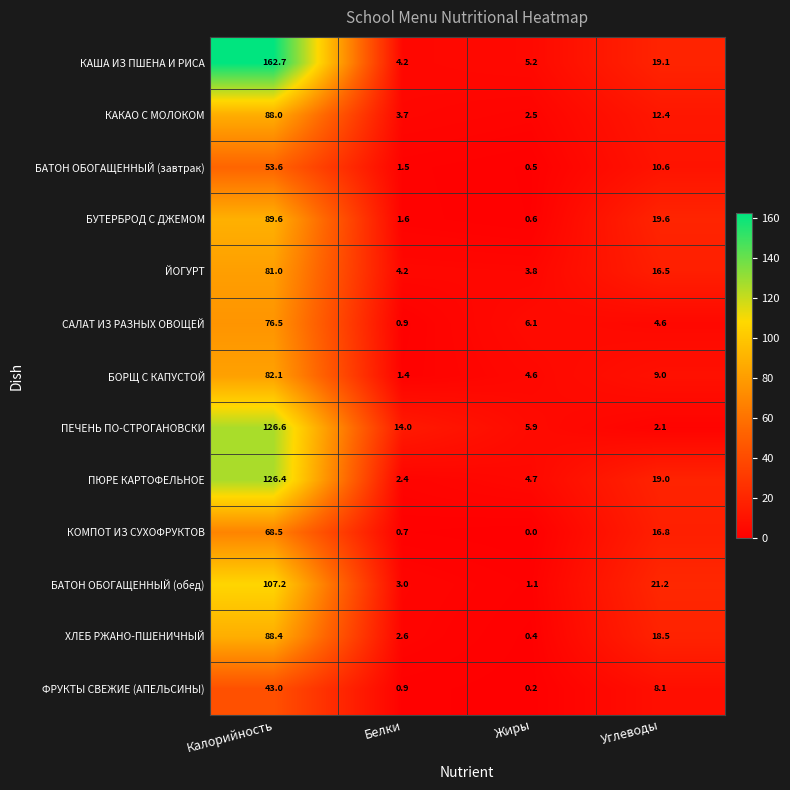

What is the minimum value for БАТОН ОБОГАЩЕННЫЙ (обед)?

1.1